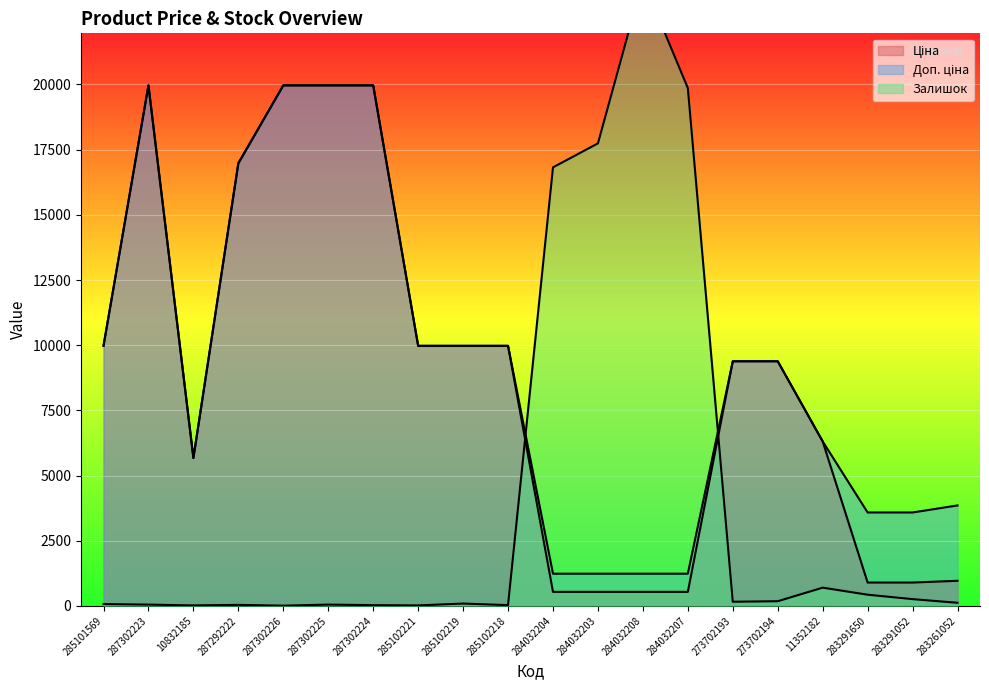

The Доп. ціна series shows 1651.7 at 11352182. True or false?

False